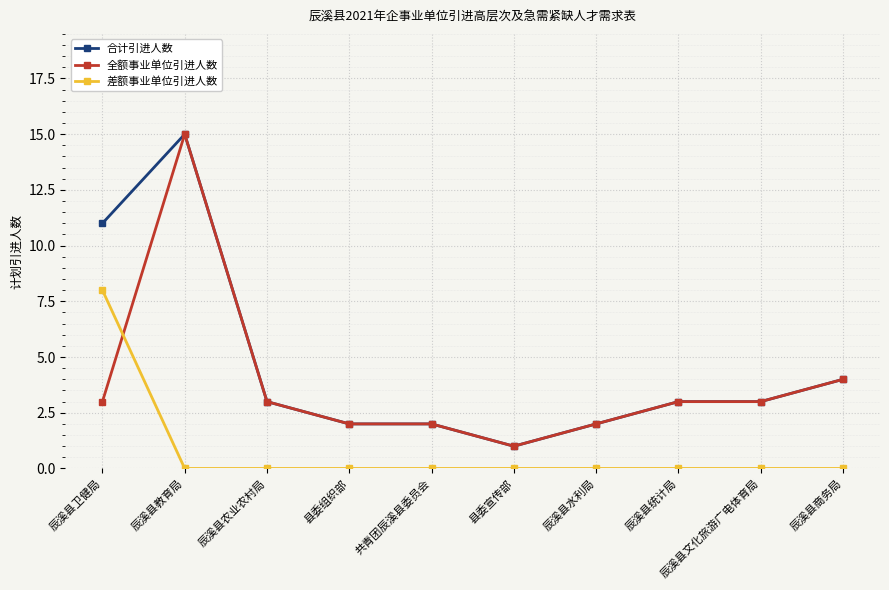

What is the label of the 10th point from the left?

辰溪县商务局